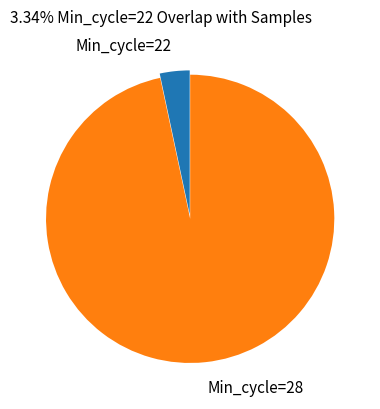

Which has a higher value, Min_cycle=28 or Min_cycle=22?

Min_cycle=28